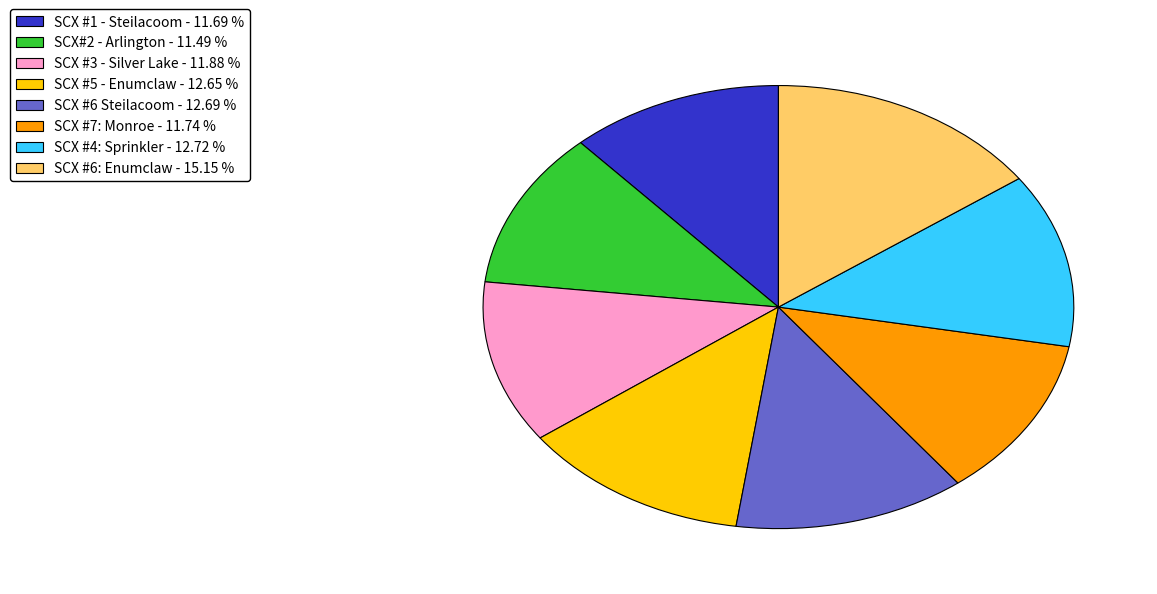

What is the largest slice in the pie chart?

SCX #6: Enumclaw